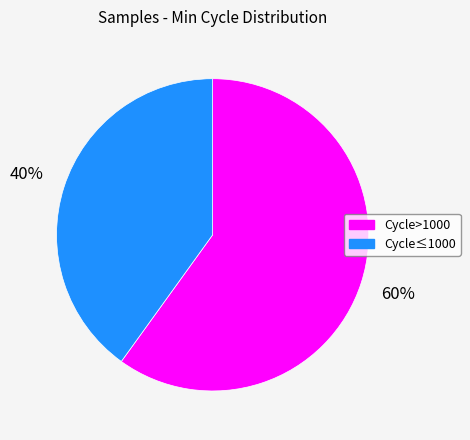

What is the largest slice in the pie chart?

Cycle>1000